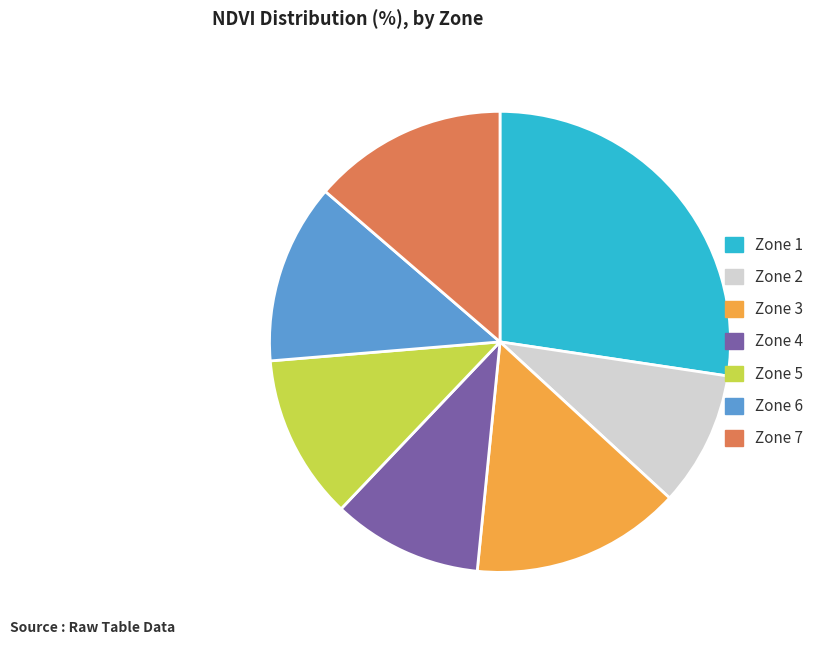

Which has a higher value, Zone 2 or Zone 1?

Zone 1